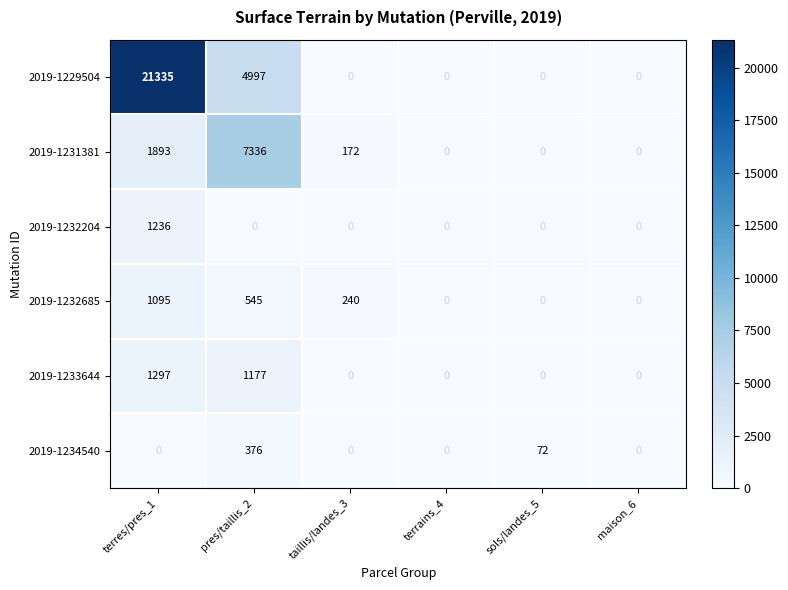

What is the difference between the highest and lowest values at terres/pres_1?

21335